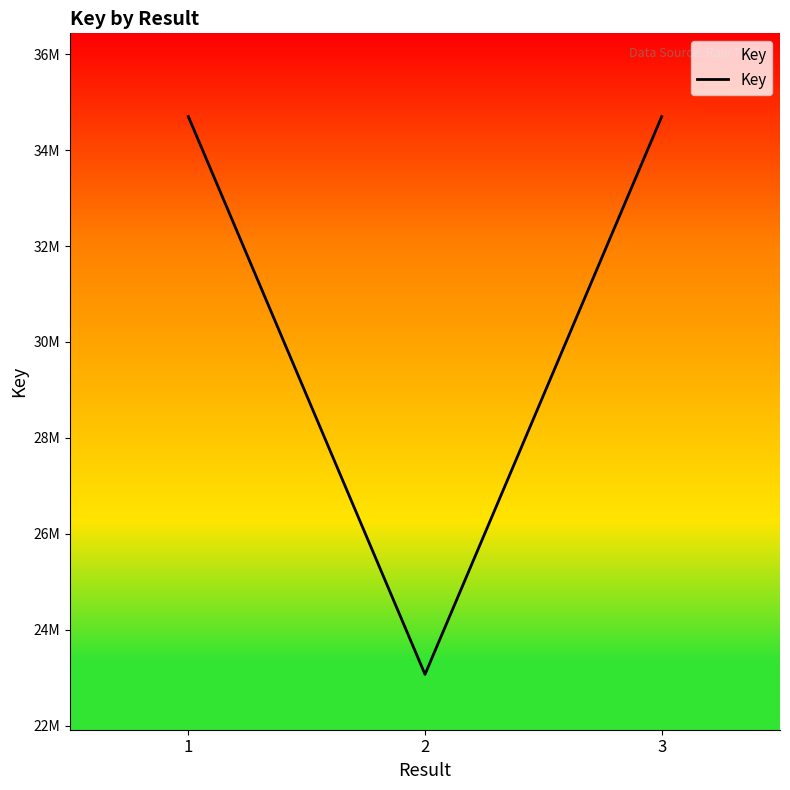

At which label is the value closest to 28884837?

3